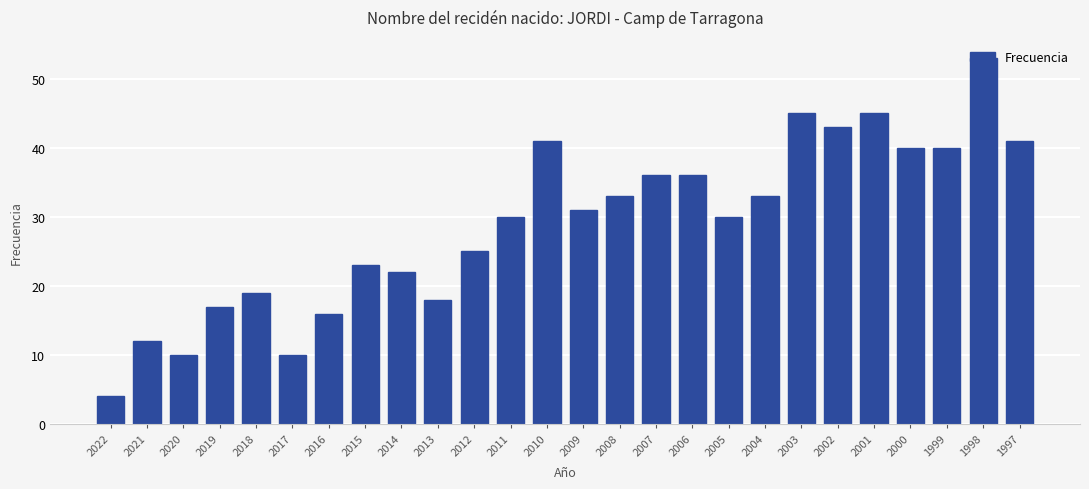

The chart shows a value of 42 at 2005. True or false?

False